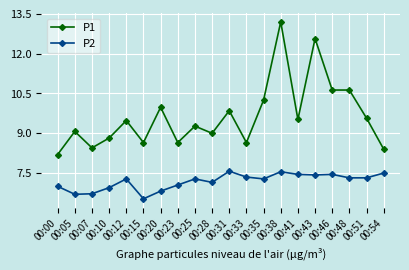

Where does the P1 series first go above 9?

00:05